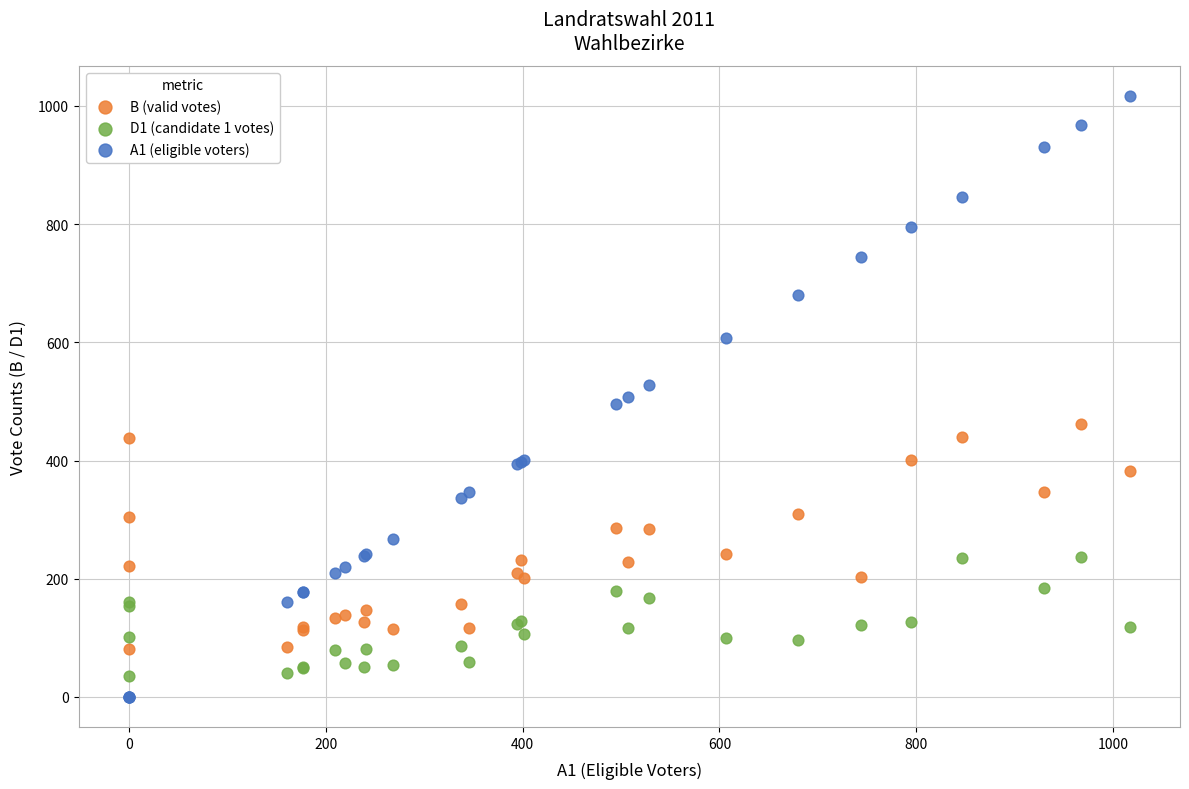

Which series reaches the minimum Y coordinate?

A1 (eligible voters)